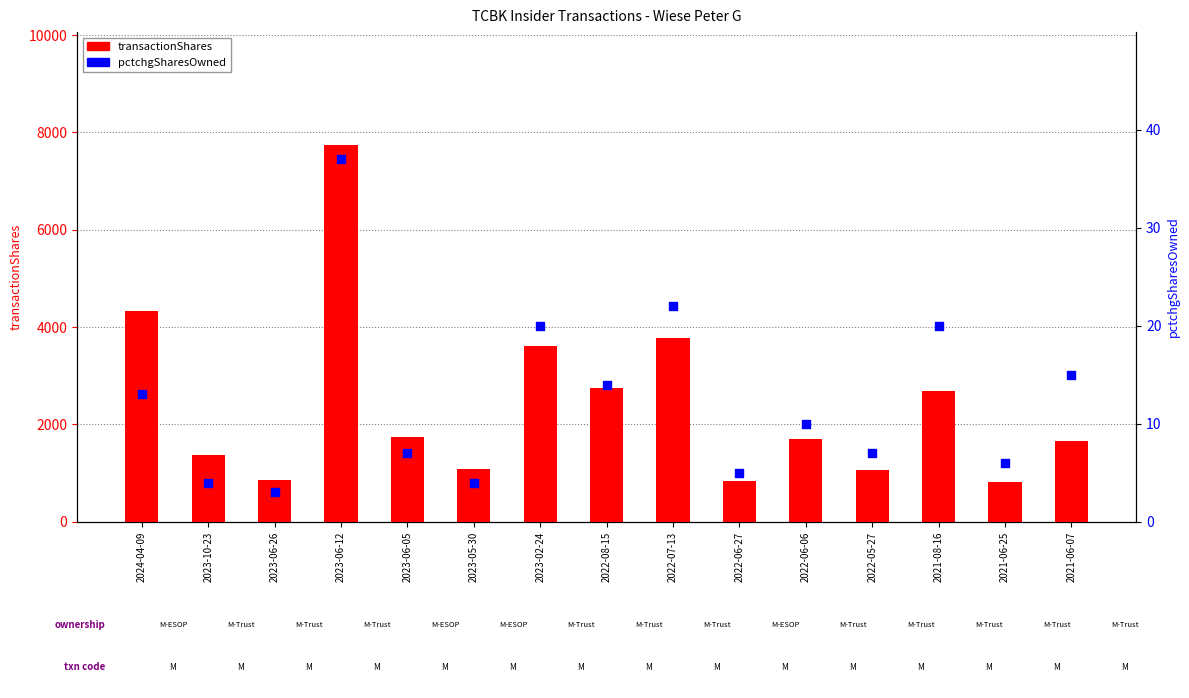

Which series reaches the maximum Y coordinate?

transactionShares